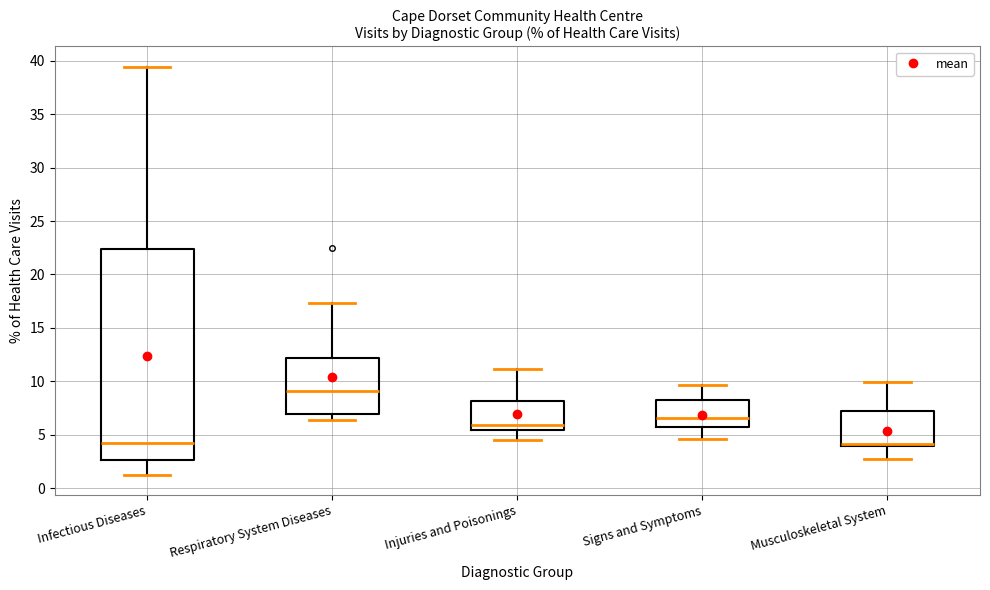

Comparing the boxes themselves (not the whiskers), which one is the tallest?

Infectious Diseases